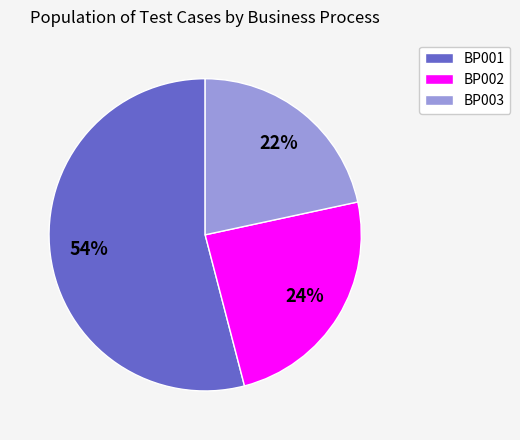

What is the largest slice in the pie chart?

BP001